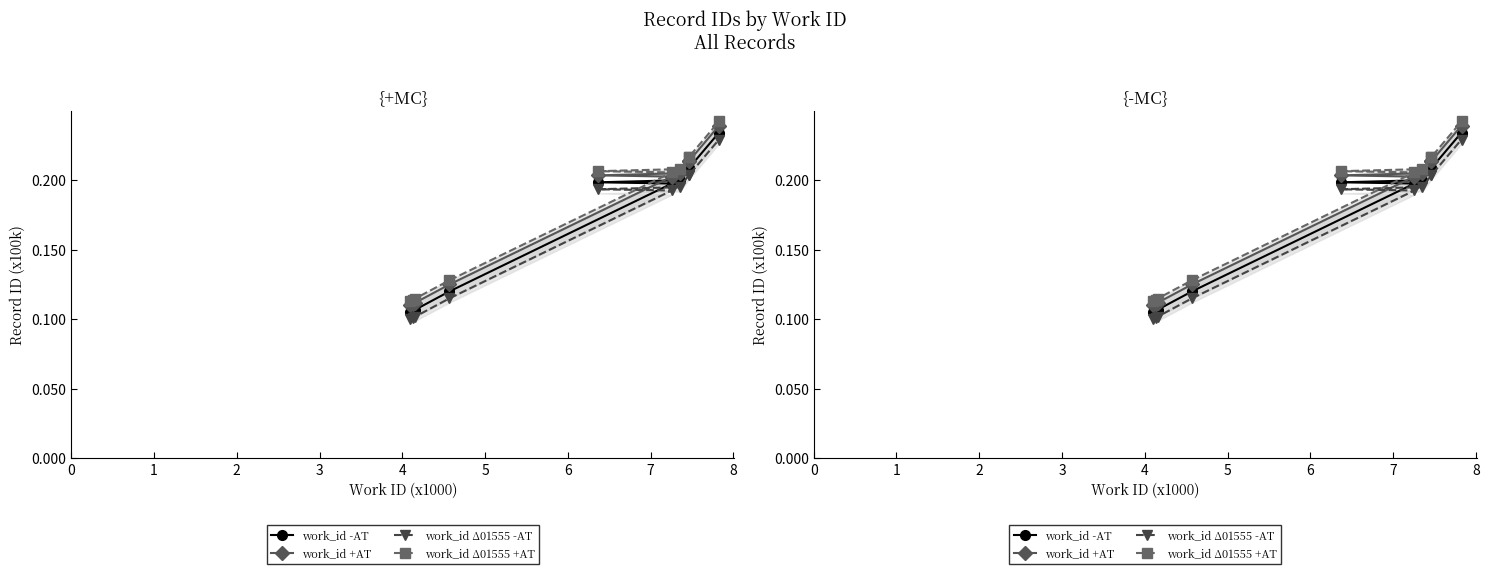

At 1, list the series in order from smallest to largest.

work_id Δ01555 -AT, work_id -AT, work_id +AT, work_id Δ01555 +AT